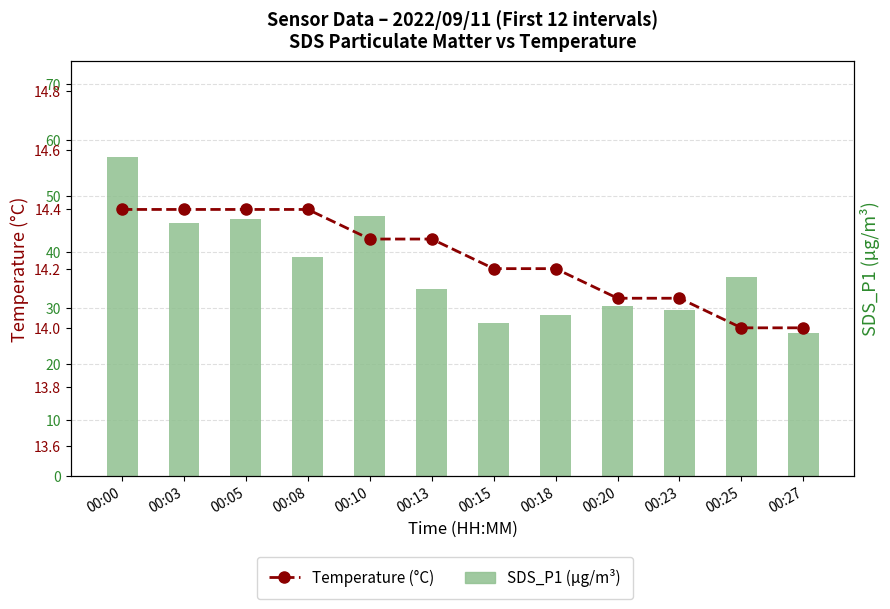

Which series has the largest total across all categories?

SDS_P1 (µg/m³)